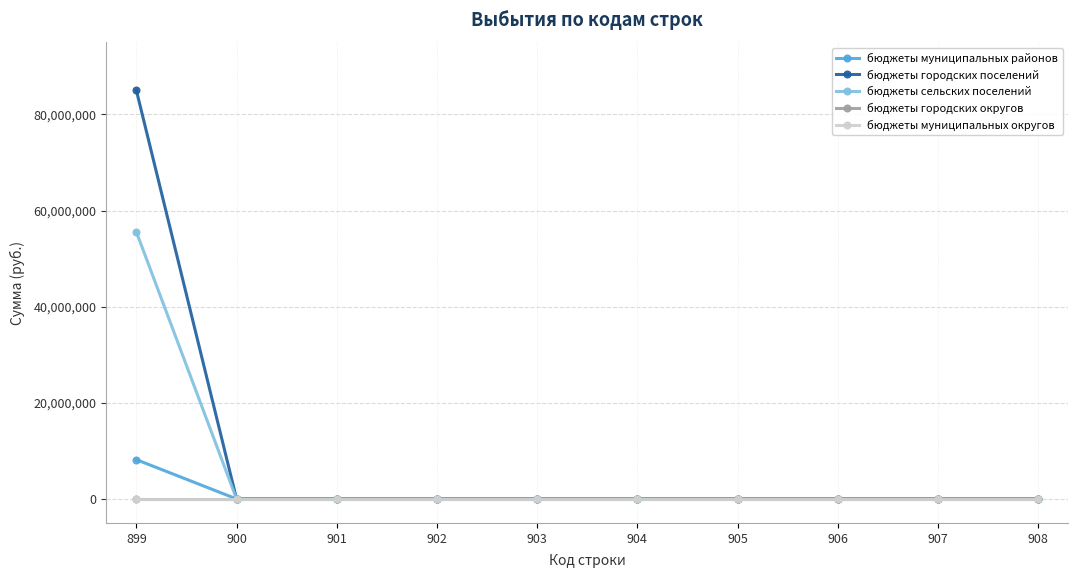

Does the chart have visible grid lines?

Yes